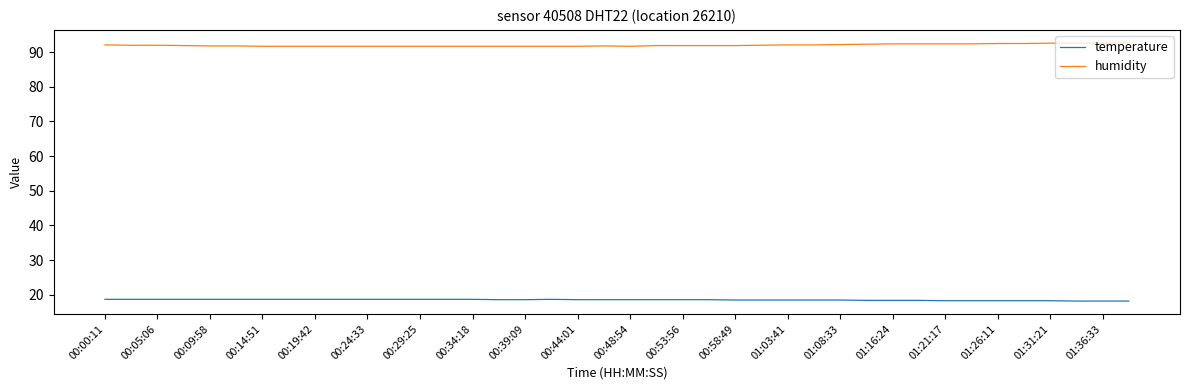

Rank the series by their average value, from highest to lowest.

humidity, temperature